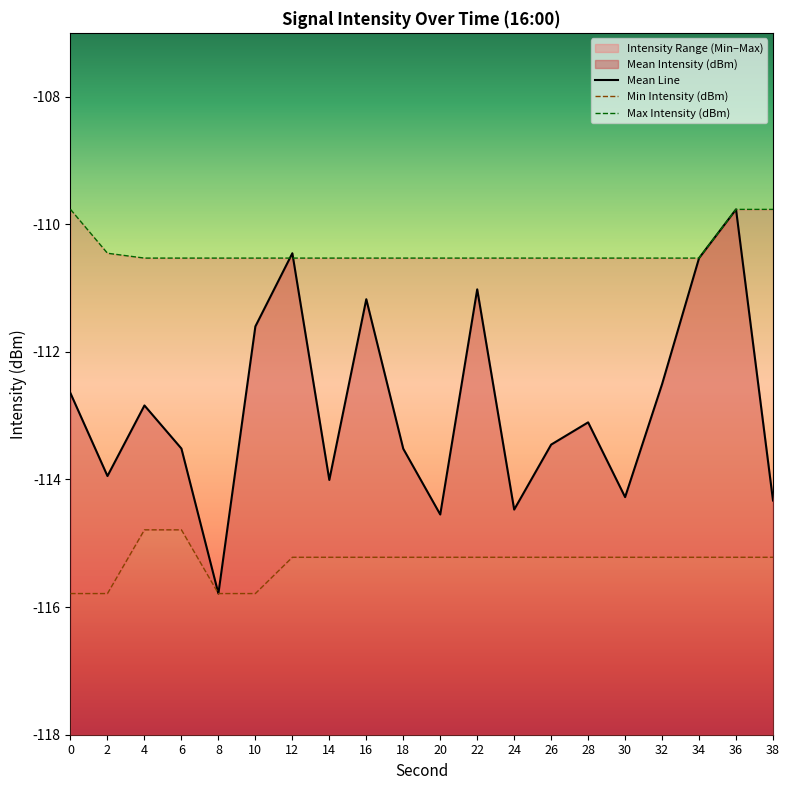

Between 38 and 14, which is larger?

14